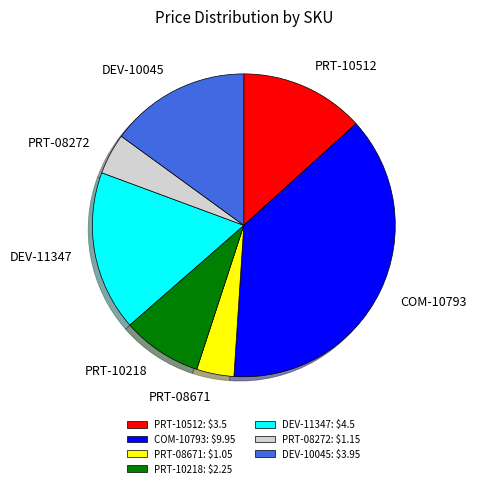

Between PRT-10218 and DEV-11347, which is larger?

DEV-11347